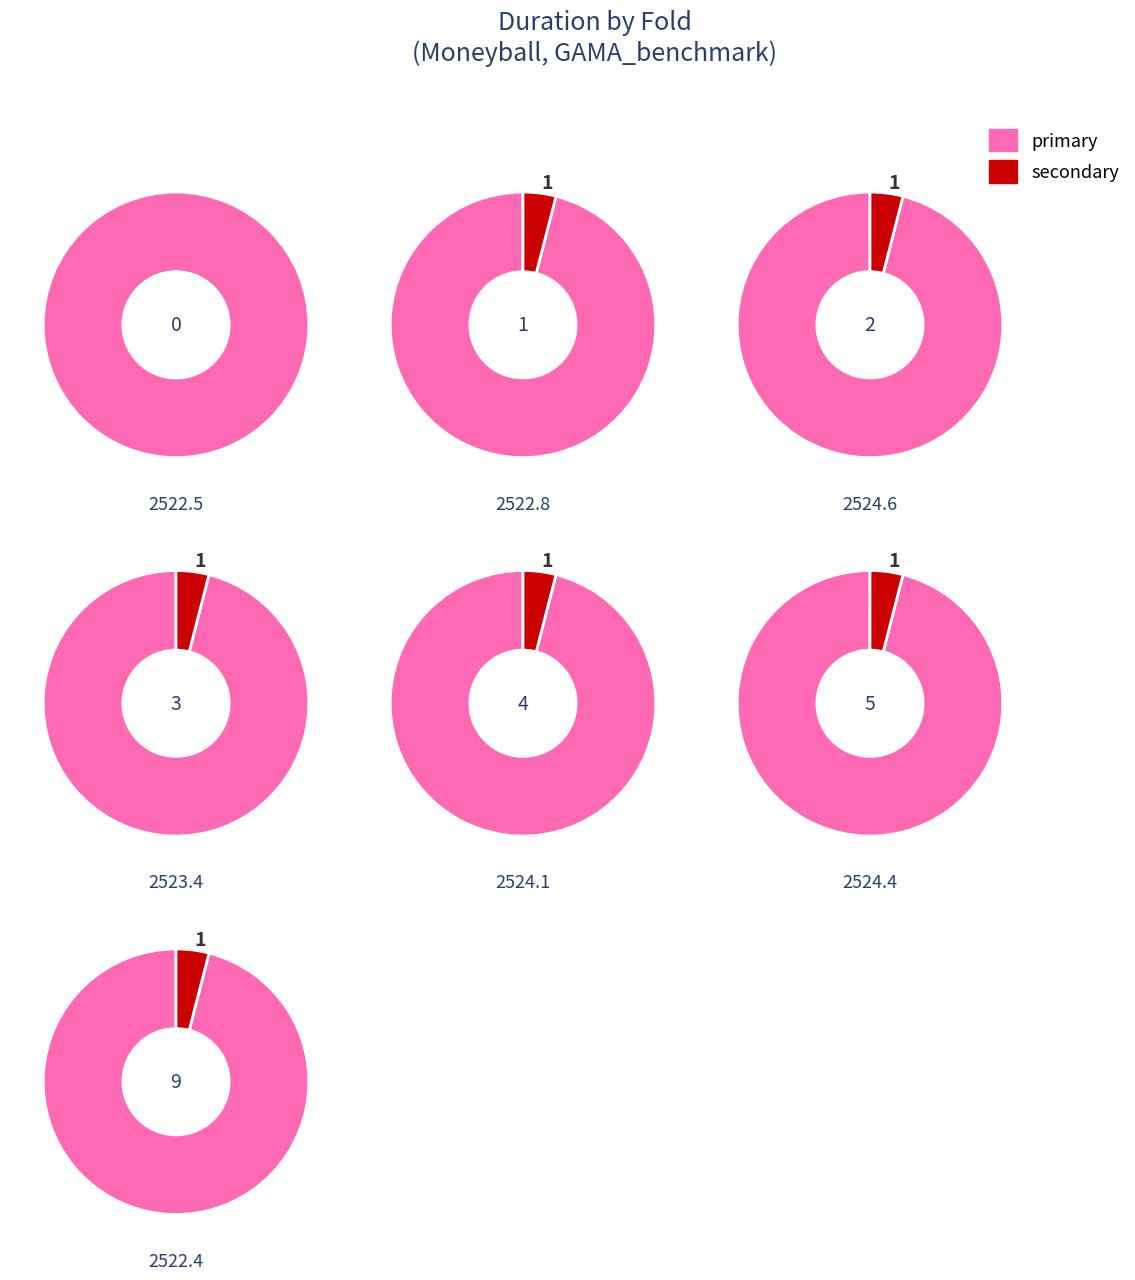

Is 3 the majority of the pie?

No